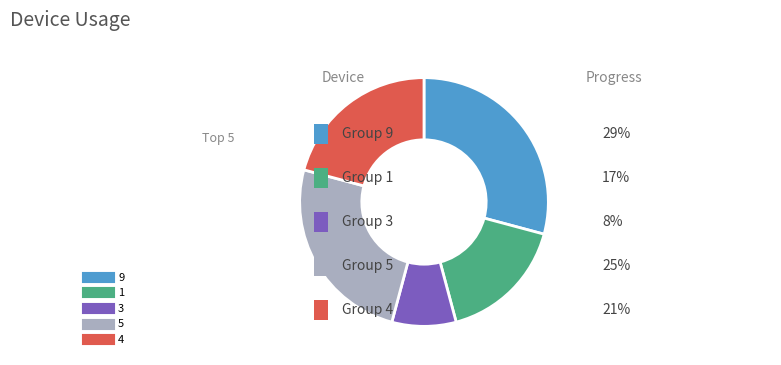

Is there a majority slice in this chart?

No